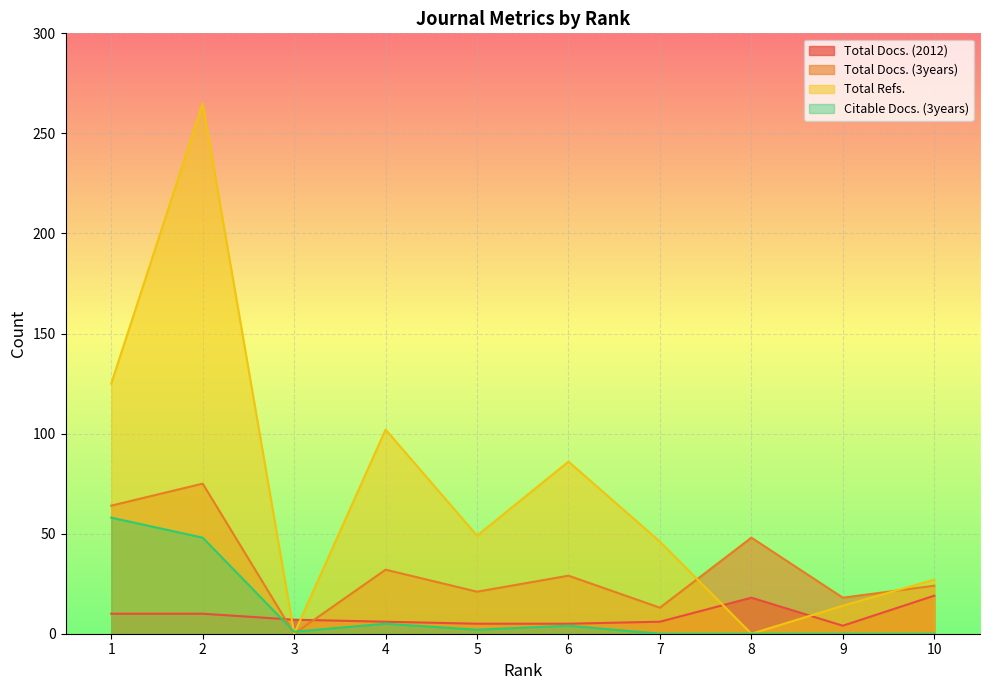

At which label does Total Docs. (3years) reach its minimum?

3